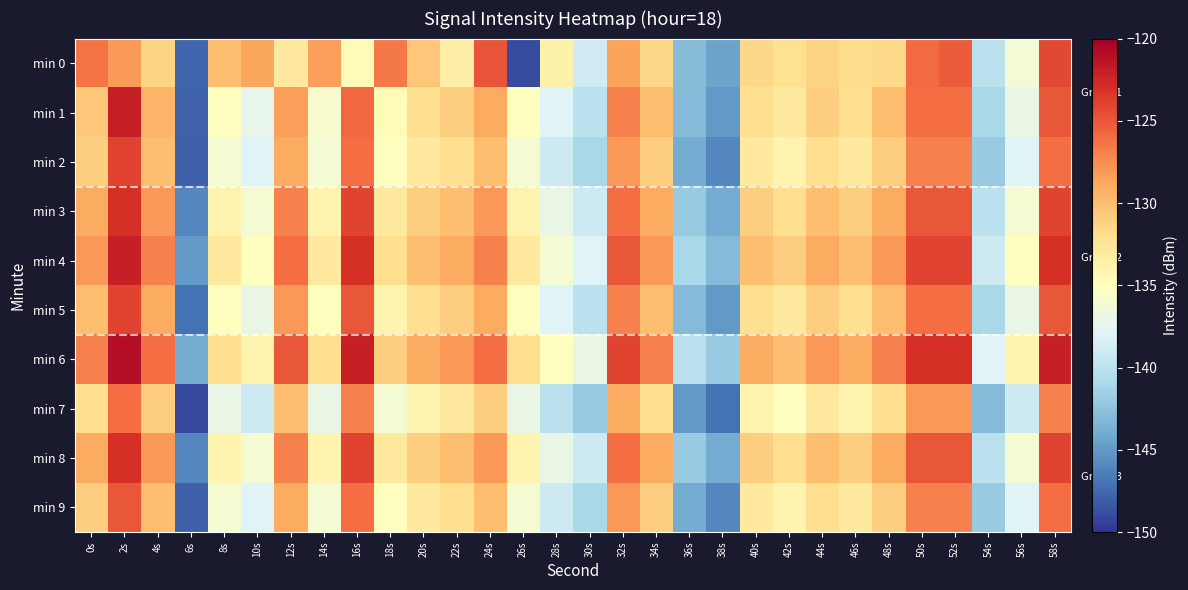

At which category is the sum across all series the highest?

2s